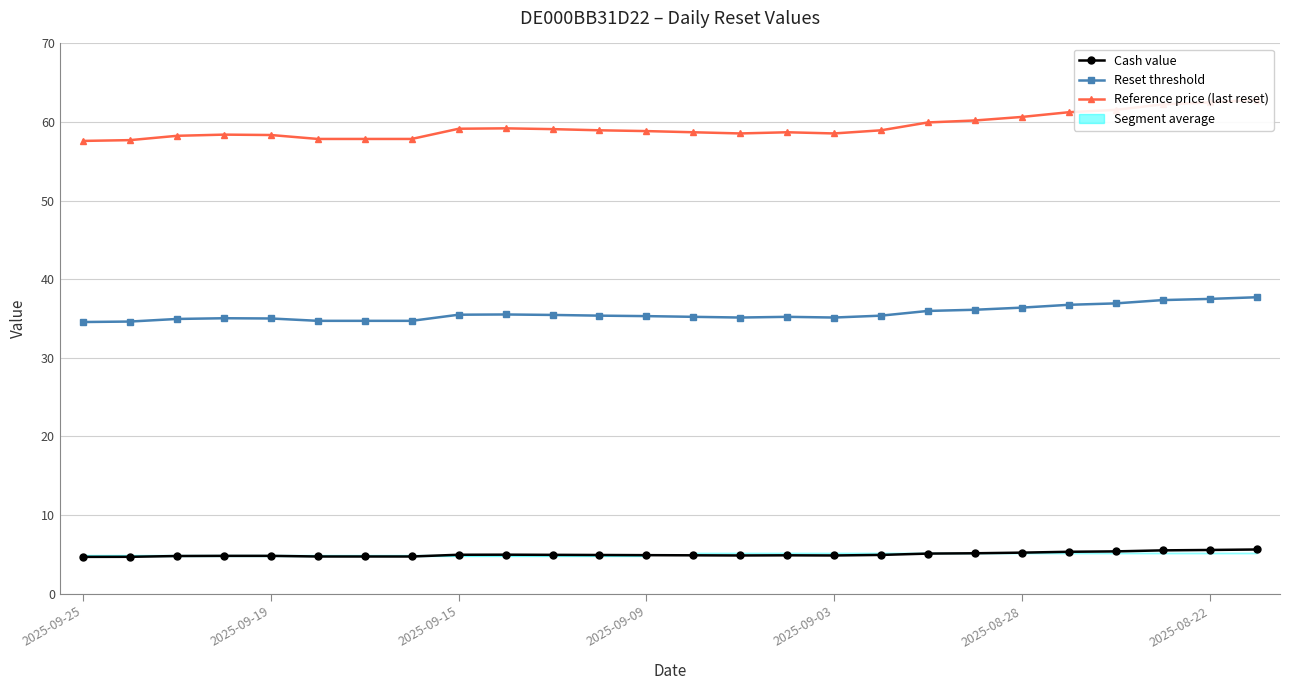

What is the difference between the second highest and second lowest values in the Cash value series?

0.9